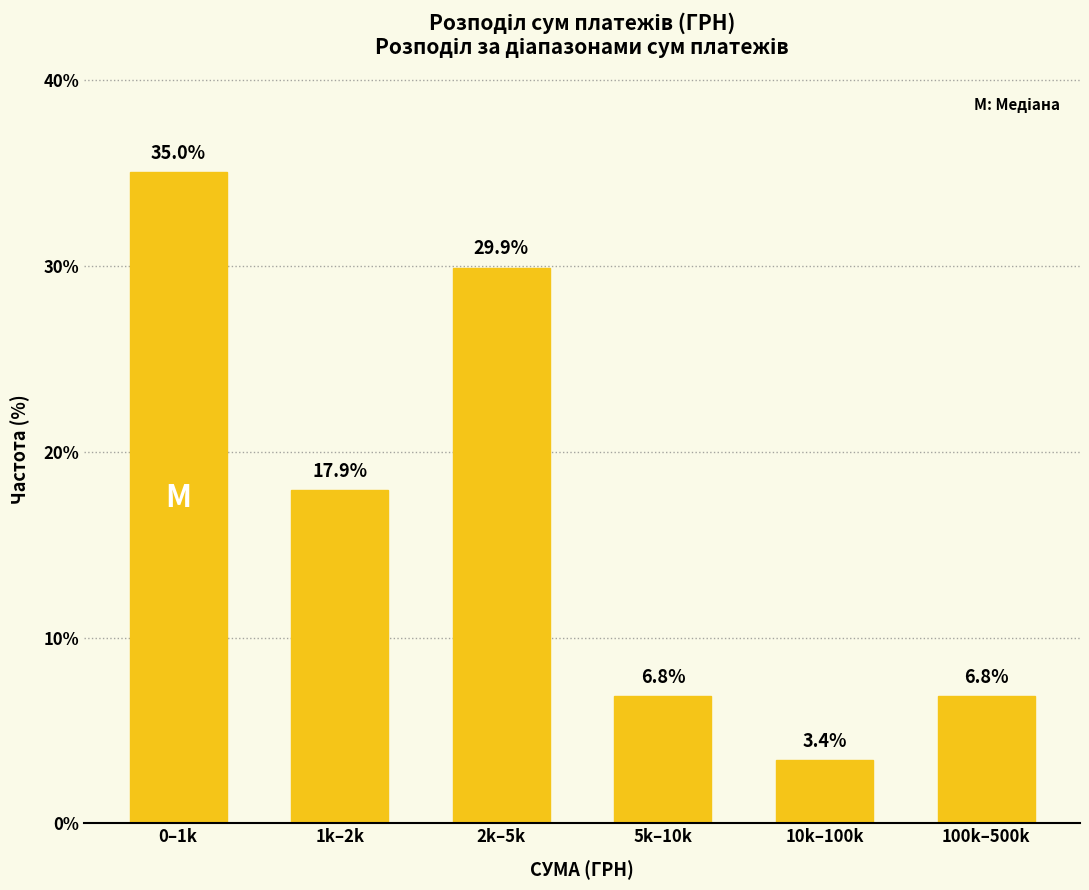

Reading left to right, list all the values displayed in this chart.

35.0	17.9	29.9	6.8	3.4	6.8